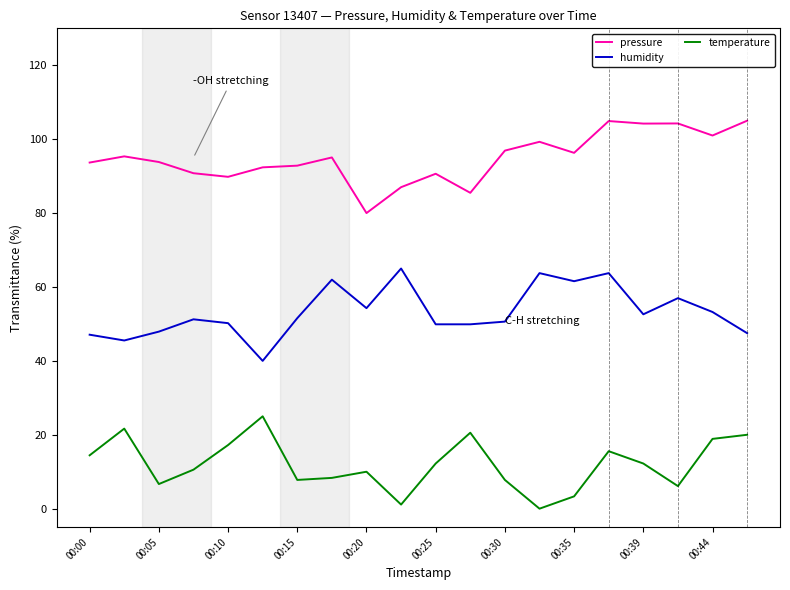

Rank the series by their maximum value, from highest to lowest.

pressure, humidity, temperature